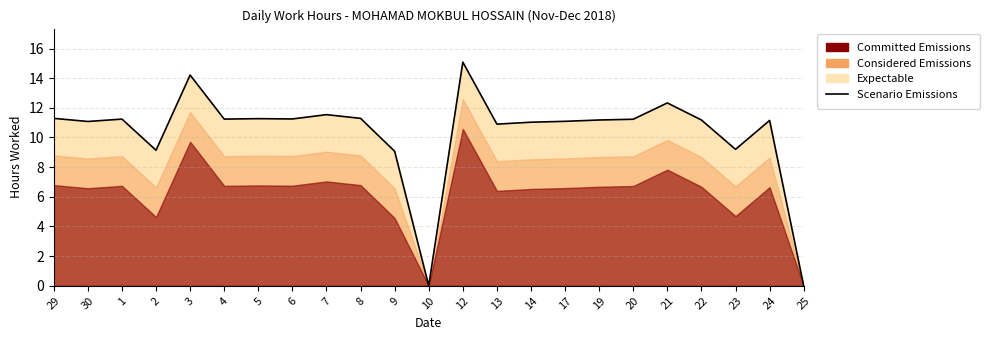

Rank the categories by value from lowest to highest.

10, 25, 9, 2, 23, 13, 14, 30, 17, 24, 19, 22, 20, 1, 4, 6, 5, 29, 8, 7, 21, 3, 12